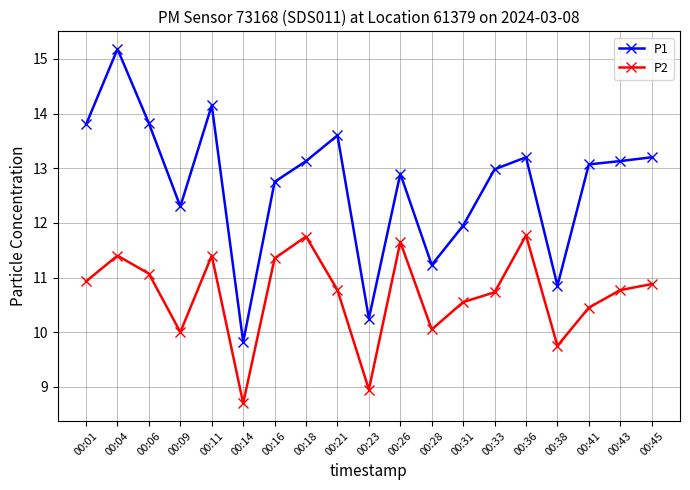

At which label is P1 closest to 12?

00:31